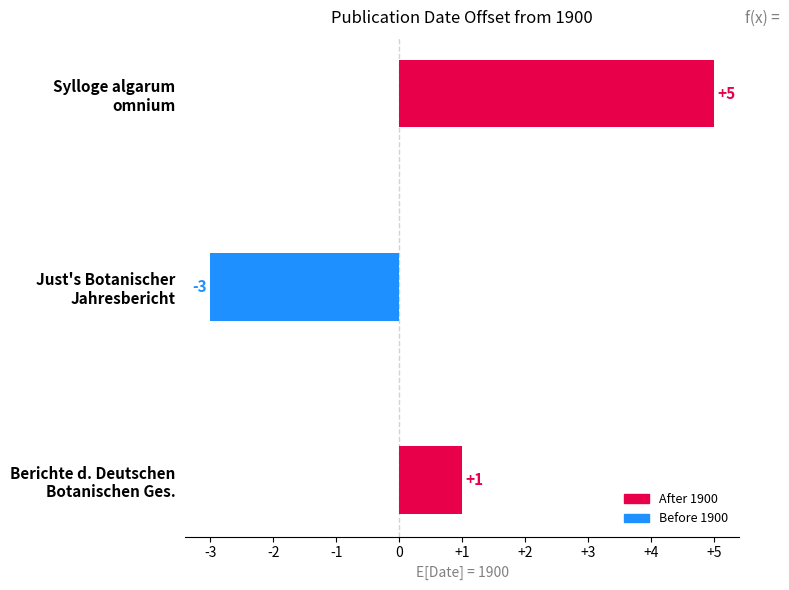

At which label is the value closest to 1?

Berichte d. Deutschen
Botanischen Ges.